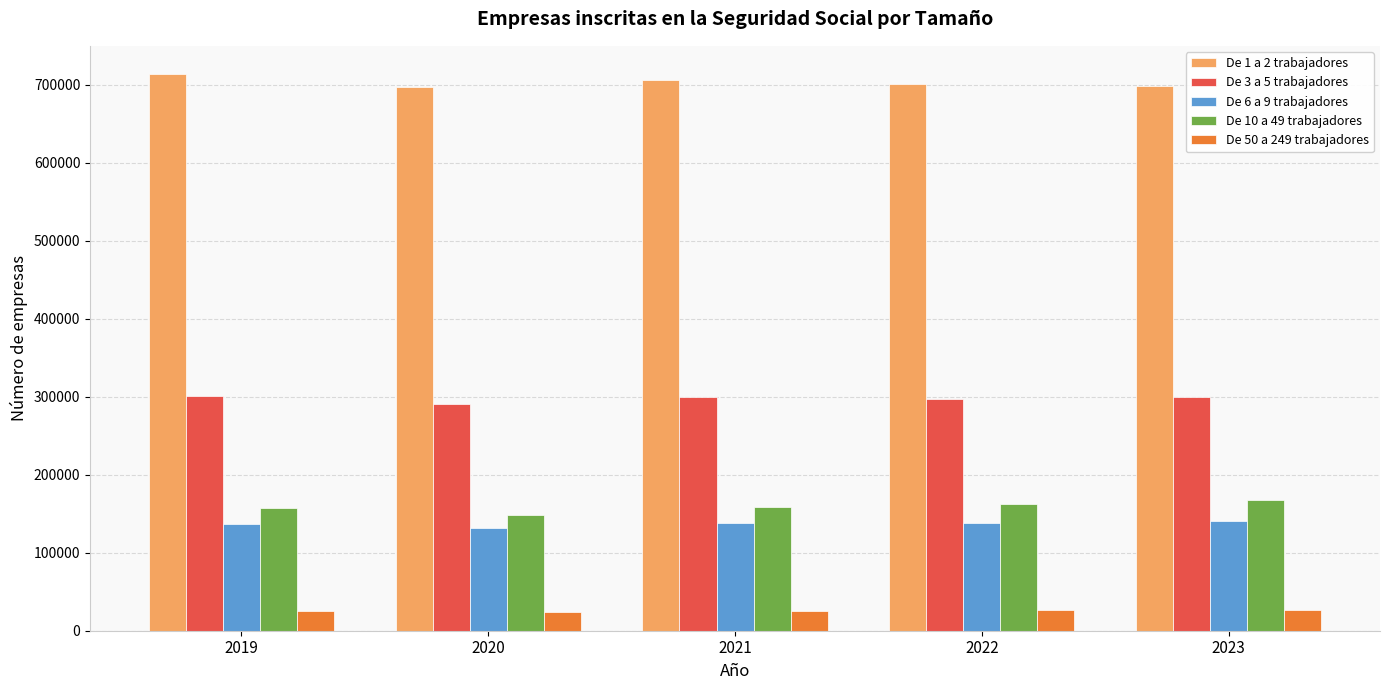

What is the sum of the De 10 a 49 trabajadores values at 2022 and 2020?

310008